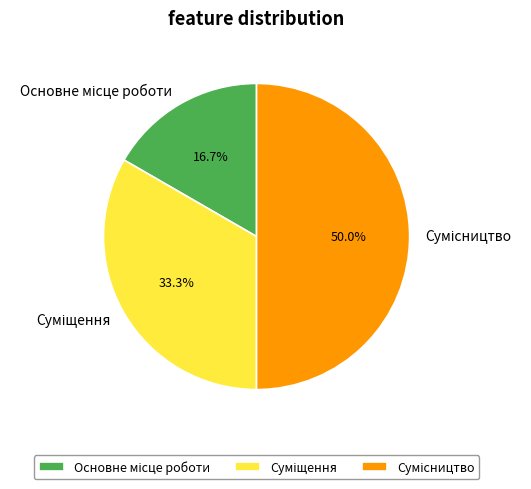

What is the largest slice in the pie chart?

Сумісництво